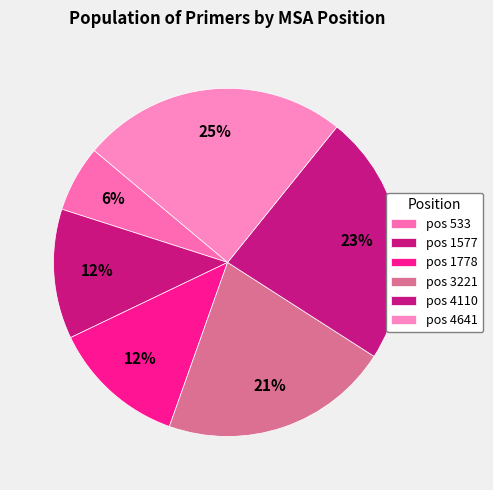

Count the number of slices in the pie.

6